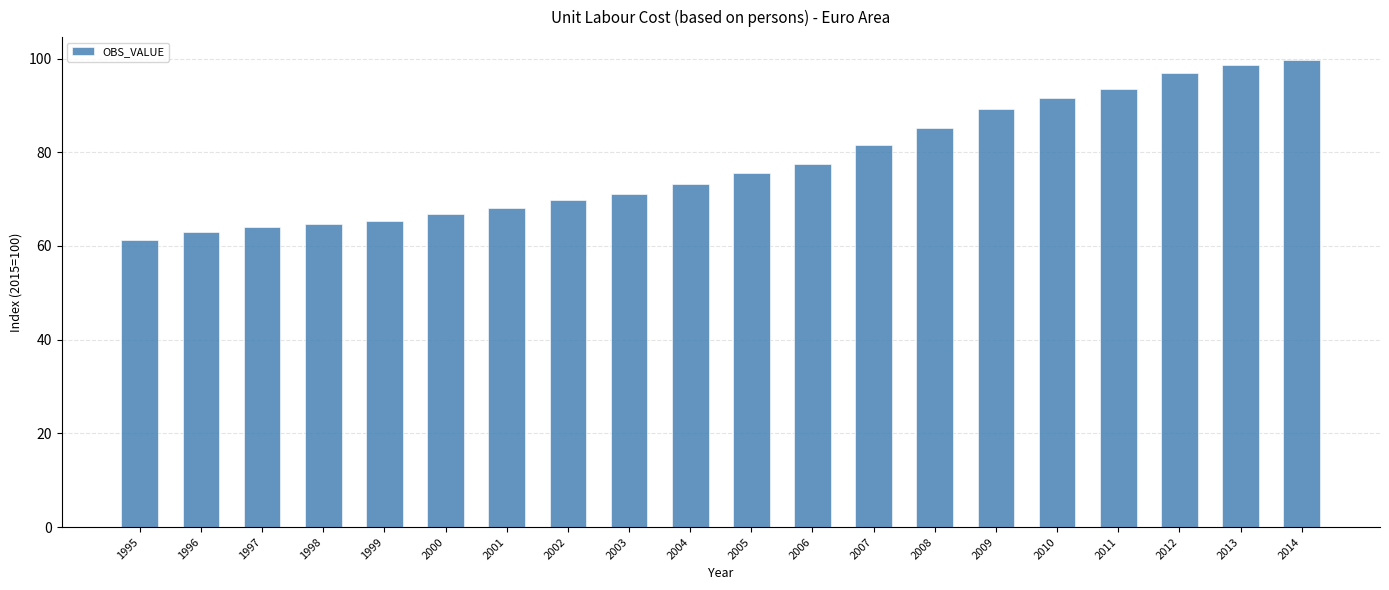

How many bars are there in total?

20